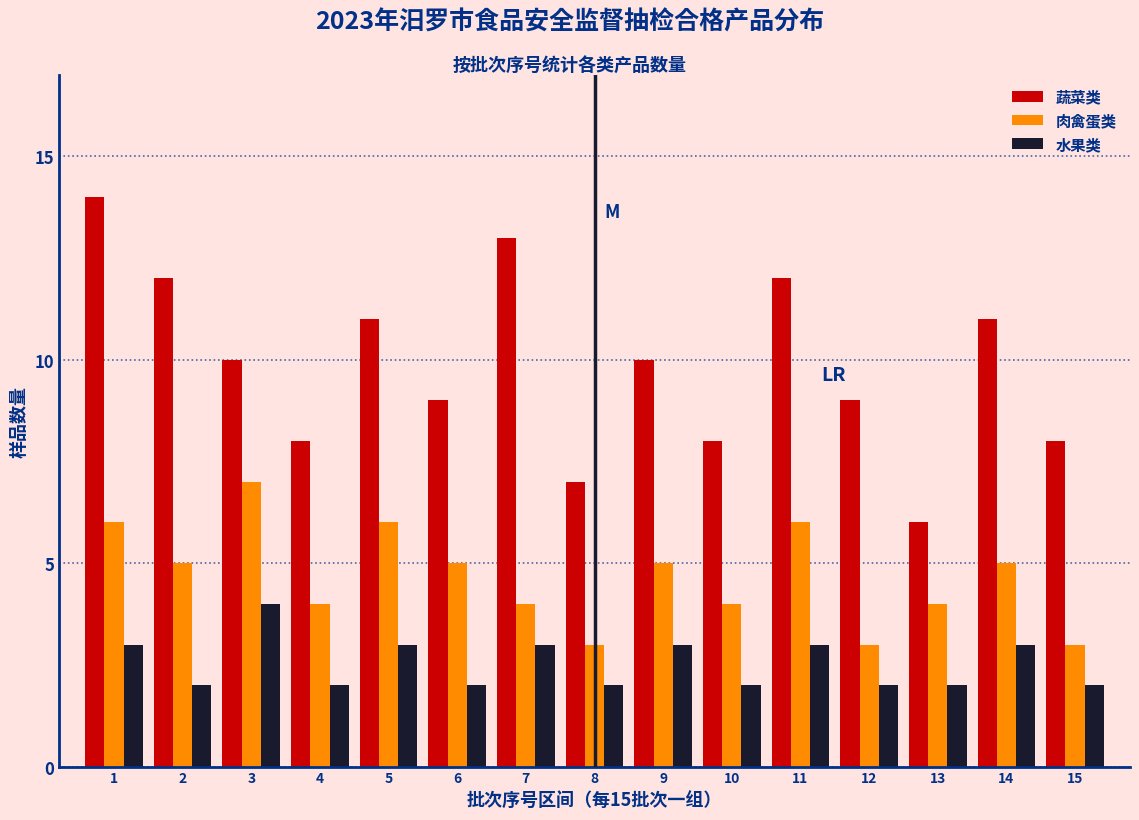

What is the difference between the maximum and minimum values in the 肉禽蛋类 series?

4